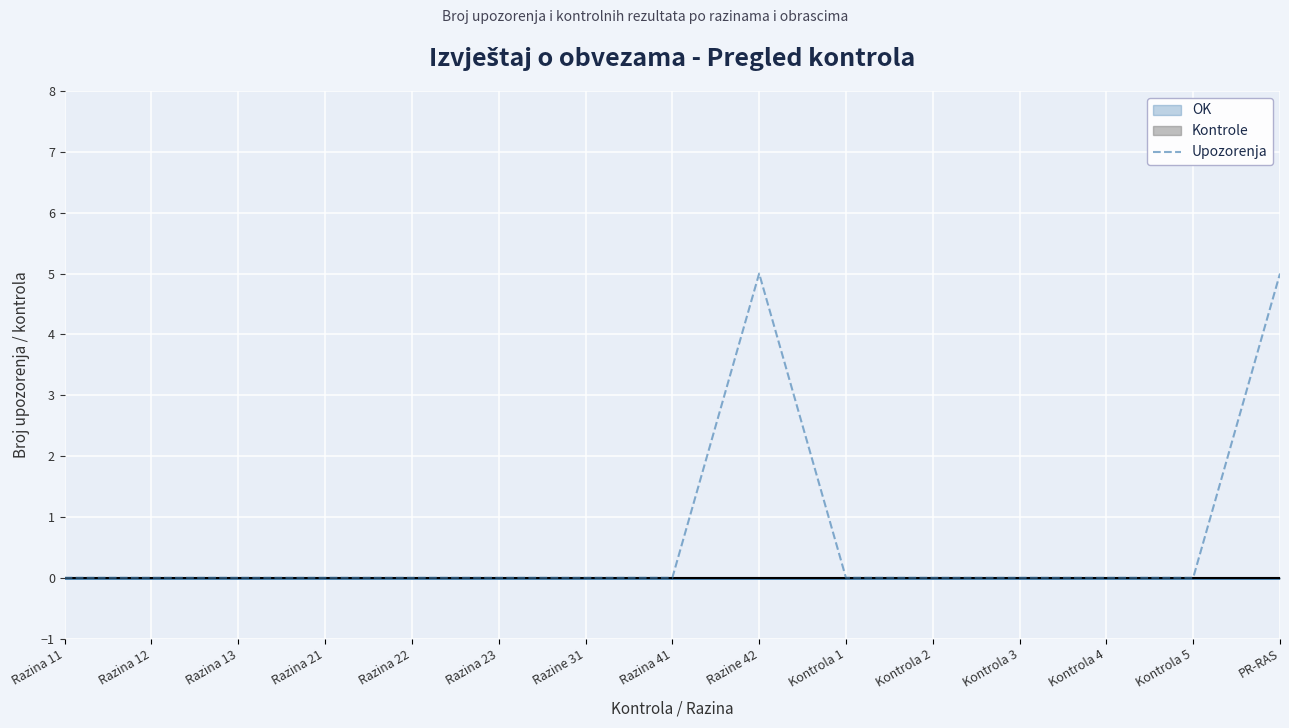

What position from the right is PR-RAS?

1